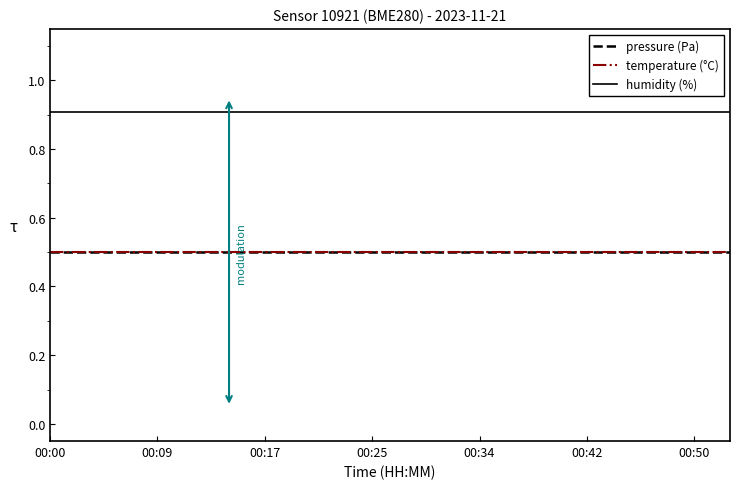

Does the chart display data point markers on the line(s)?

No